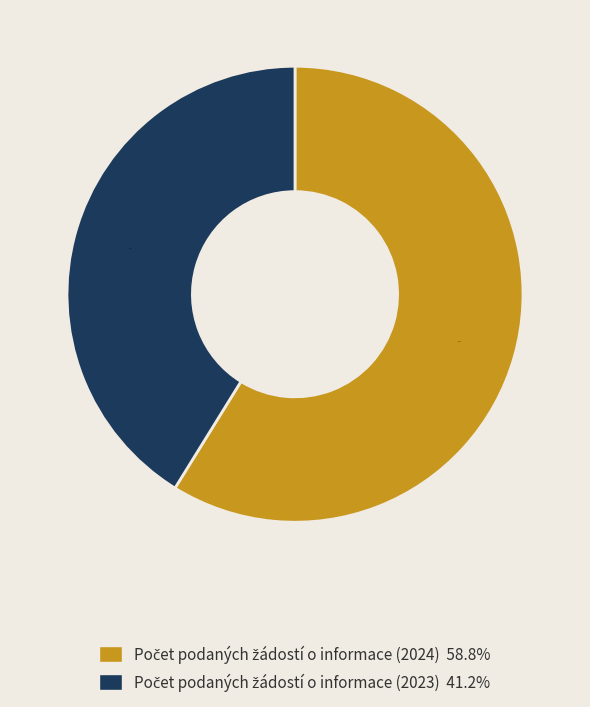

Does any single category account for the majority?

Yes